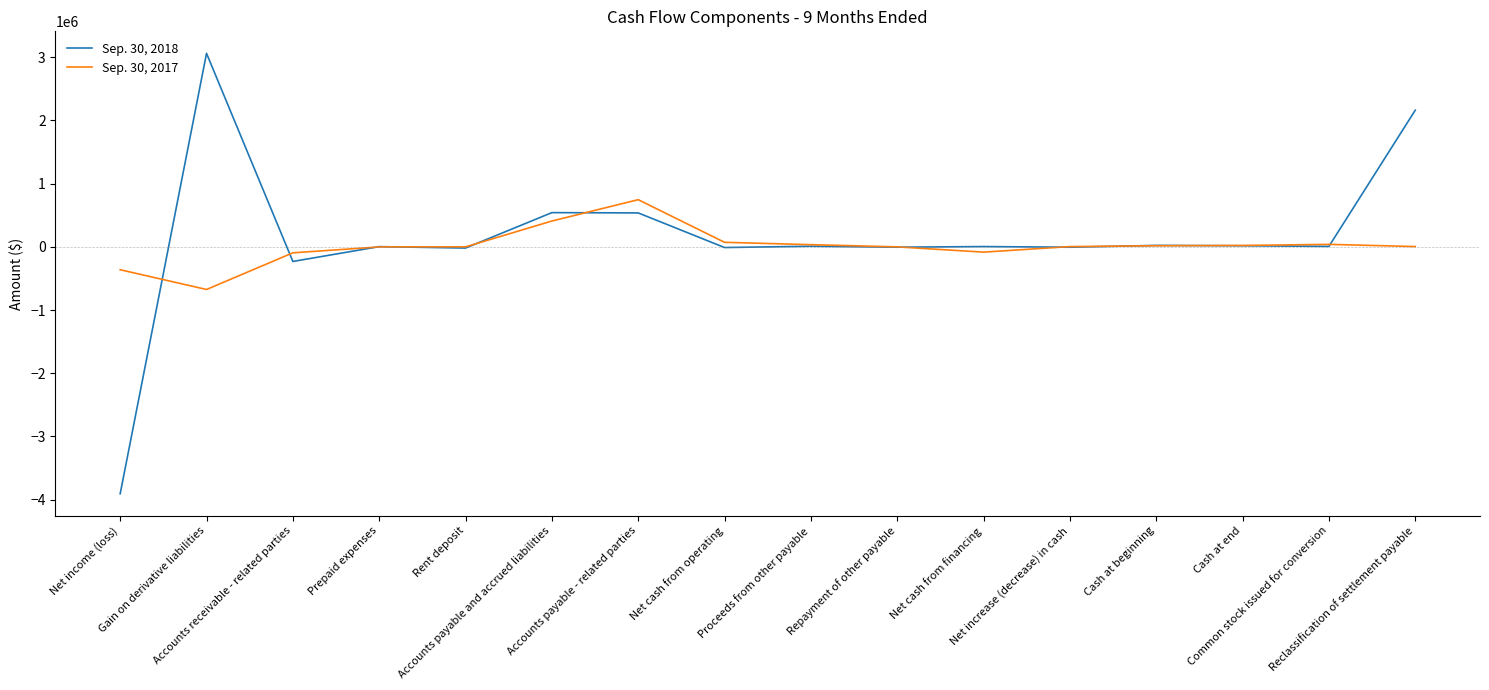

True or false: Sep. 30, 2018 has a value of 4901695 at Gain on derivative liabilities.

False